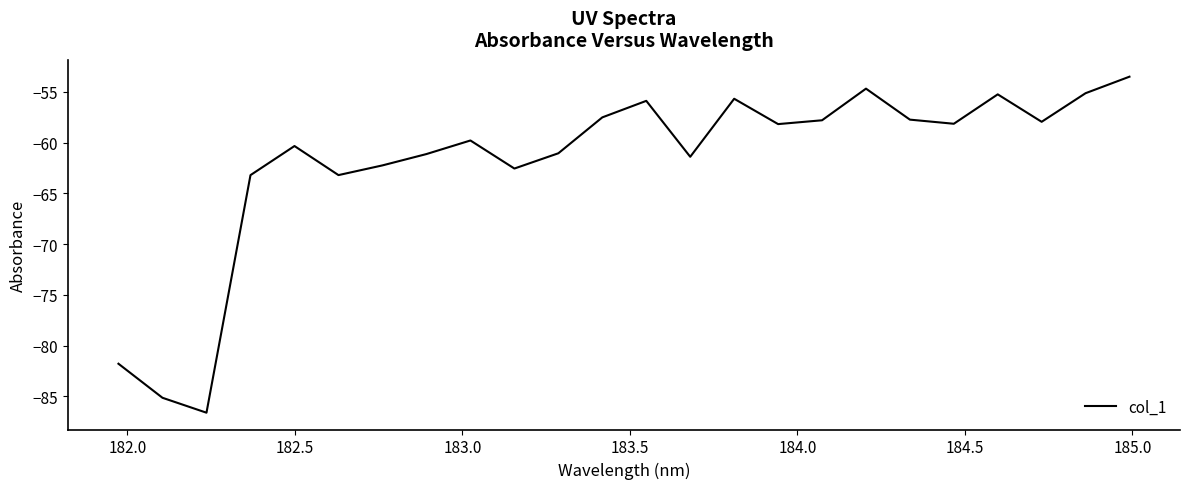

What is the greatest value displayed?

-53.5